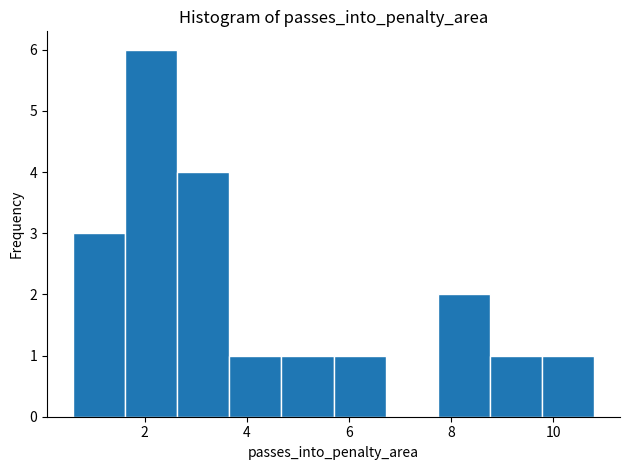

How tall is the bar that spans 1.62 to 2.64 on the x-axis? Neither the bar edges nor the heights are printed on the chart, so give them approximately, as read against the axes.

6